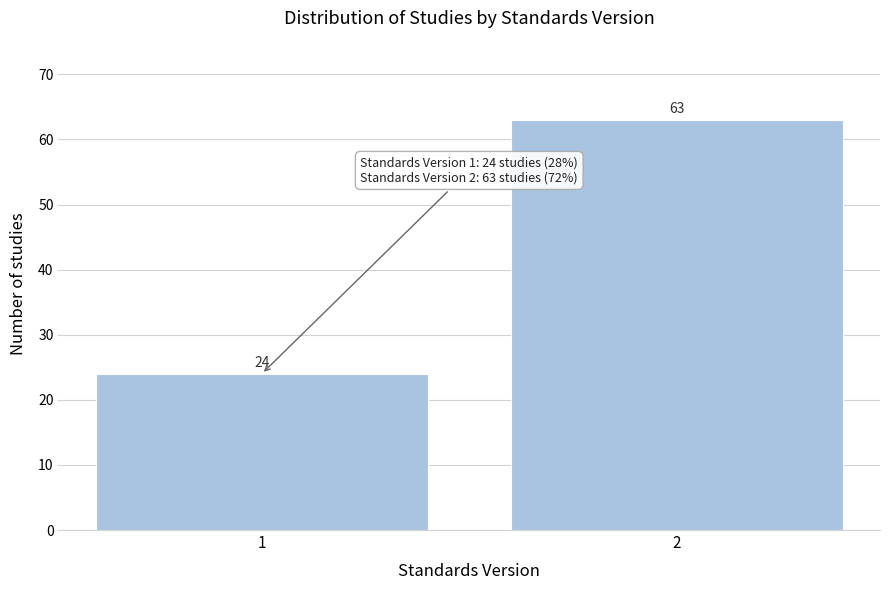

Reading left to right, extract all data points from this chart.

24	63